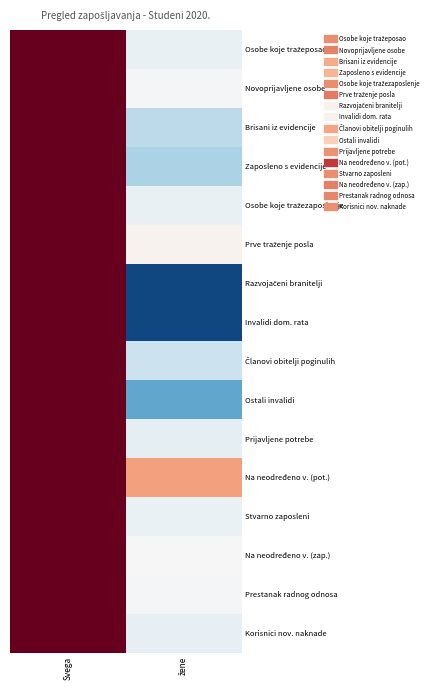

Between Svega and žene, which is larger?

Svega